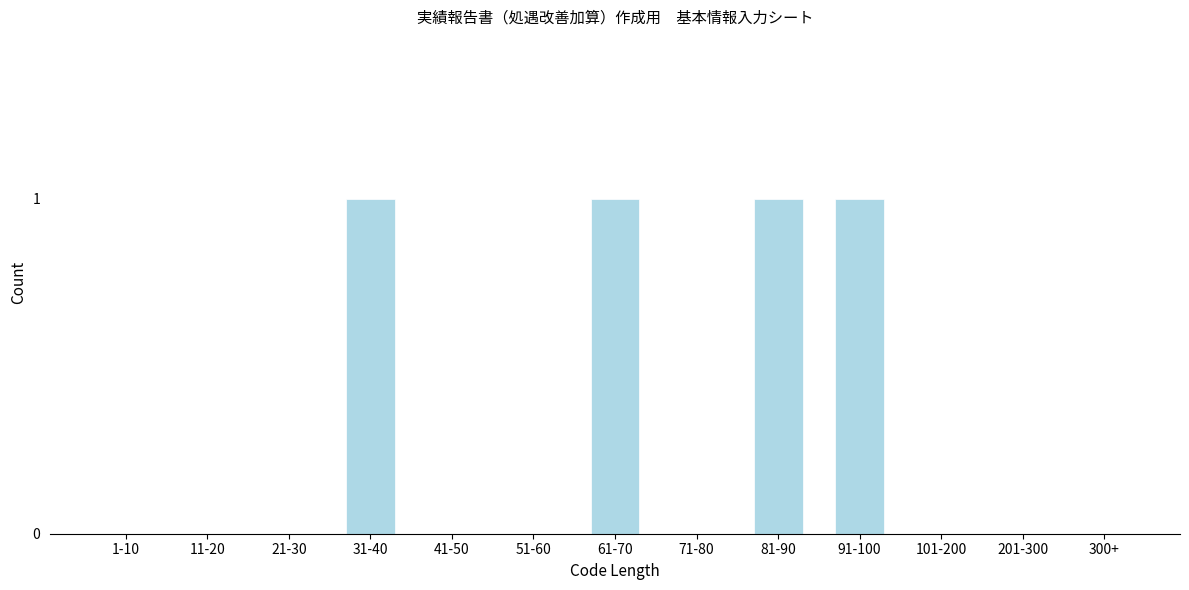

Reading left to right, list all the values displayed in this chart.

1-10=0	11-20=0	21-30=0	31-40=1	41-50=0	51-60=0	61-70=1	71-80=0	81-90=1	91-100=1	101-200=0	201-300=0	300+=0